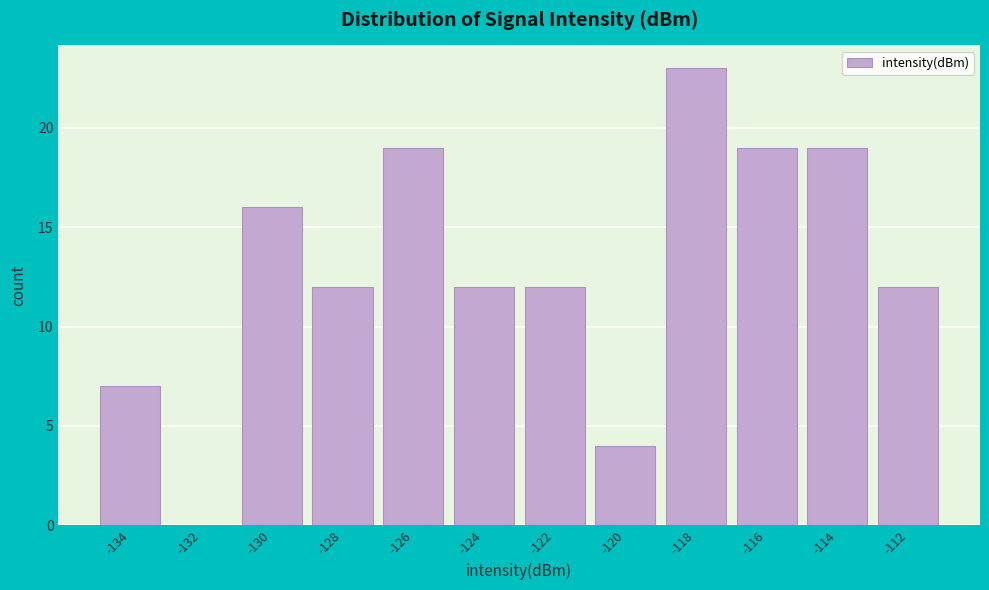

Reading left to right, list all the values displayed in this chart.

-134=7	-132=0	-130=16	-128=12	-126=19	-124=12	-122=12	-120=4	-118=23	-116=19	-114=19	-112=12